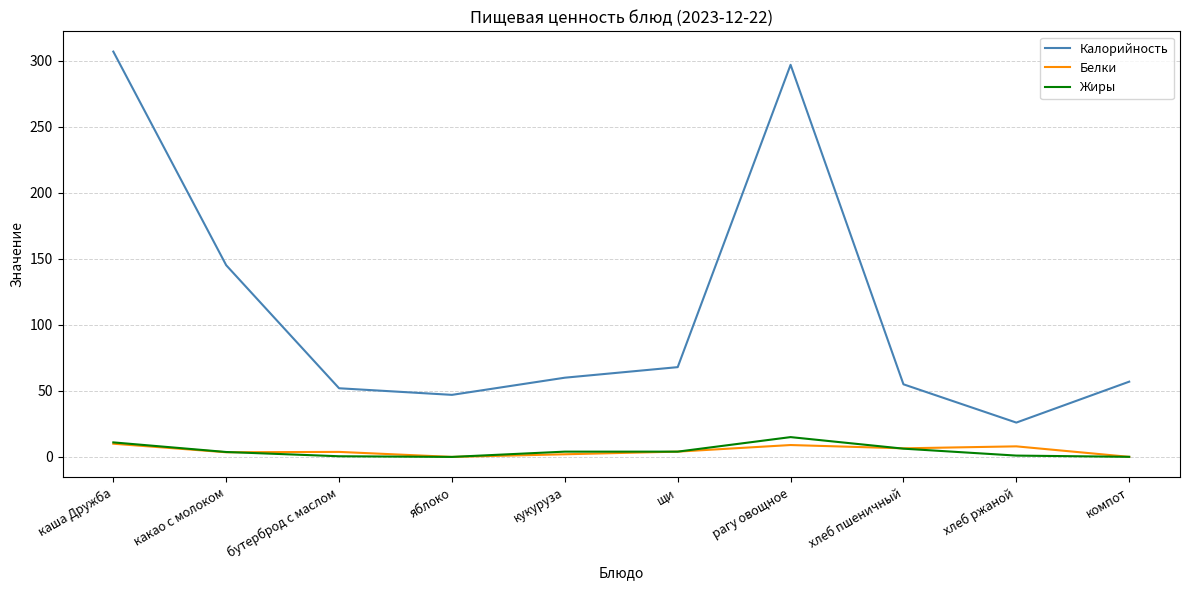

What is the sum of the Белки values at щи and хлеб ржаной?

12.0